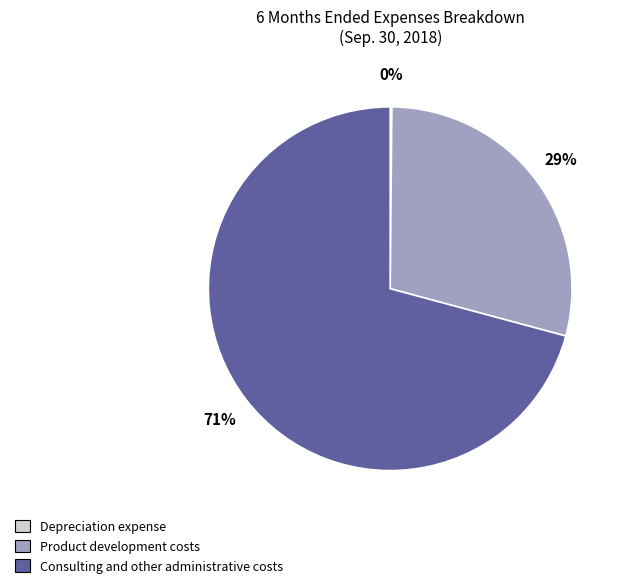

What percentage is the Product development costs slice, to the nearest percent?

29%